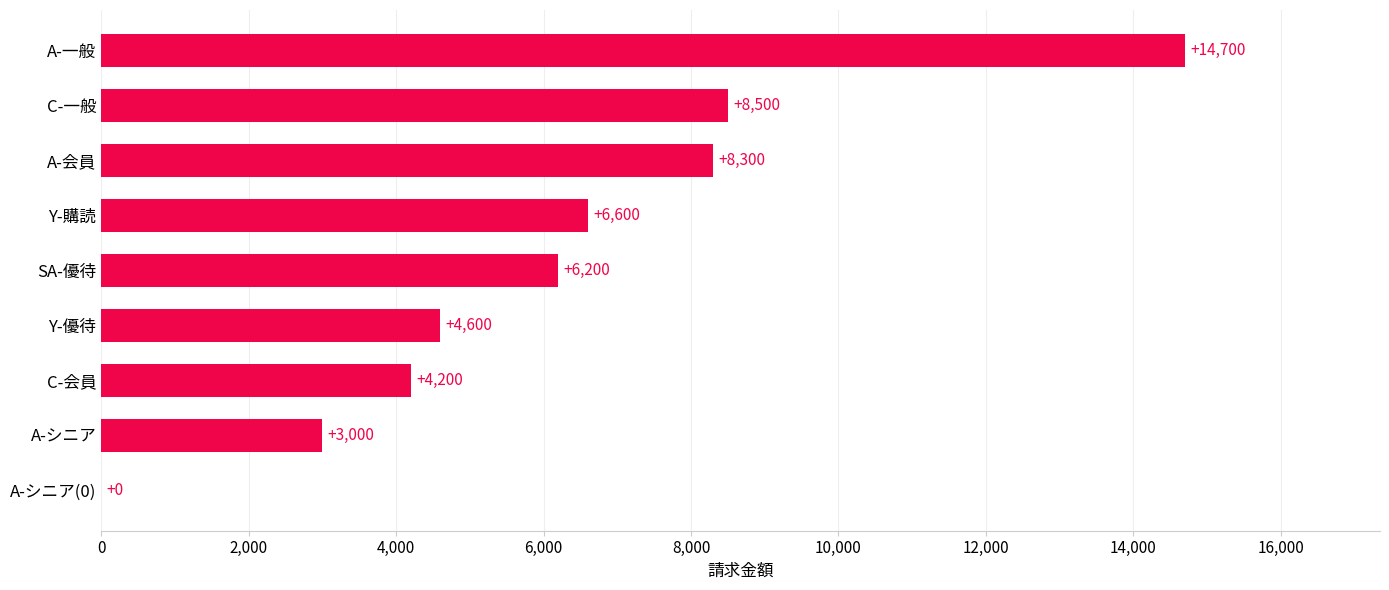

What is the approximate value at SA-優待, to the nearest 100?

6200